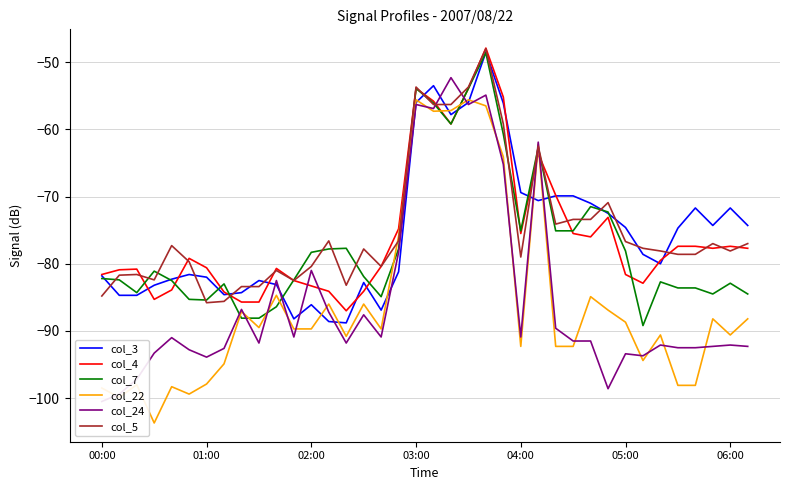

True or false: col_7 has more than 2 points higher than both neighbors.

True